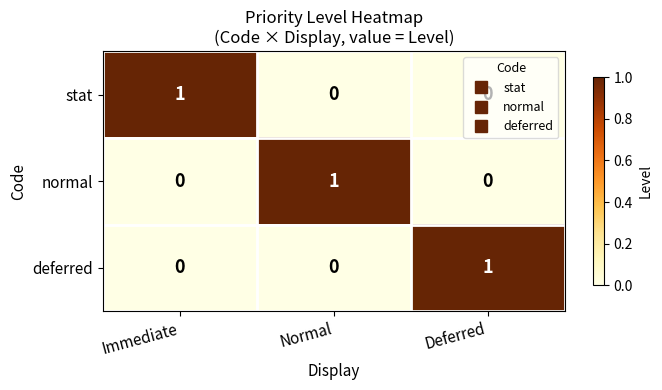

What is the greatest value displayed?

1